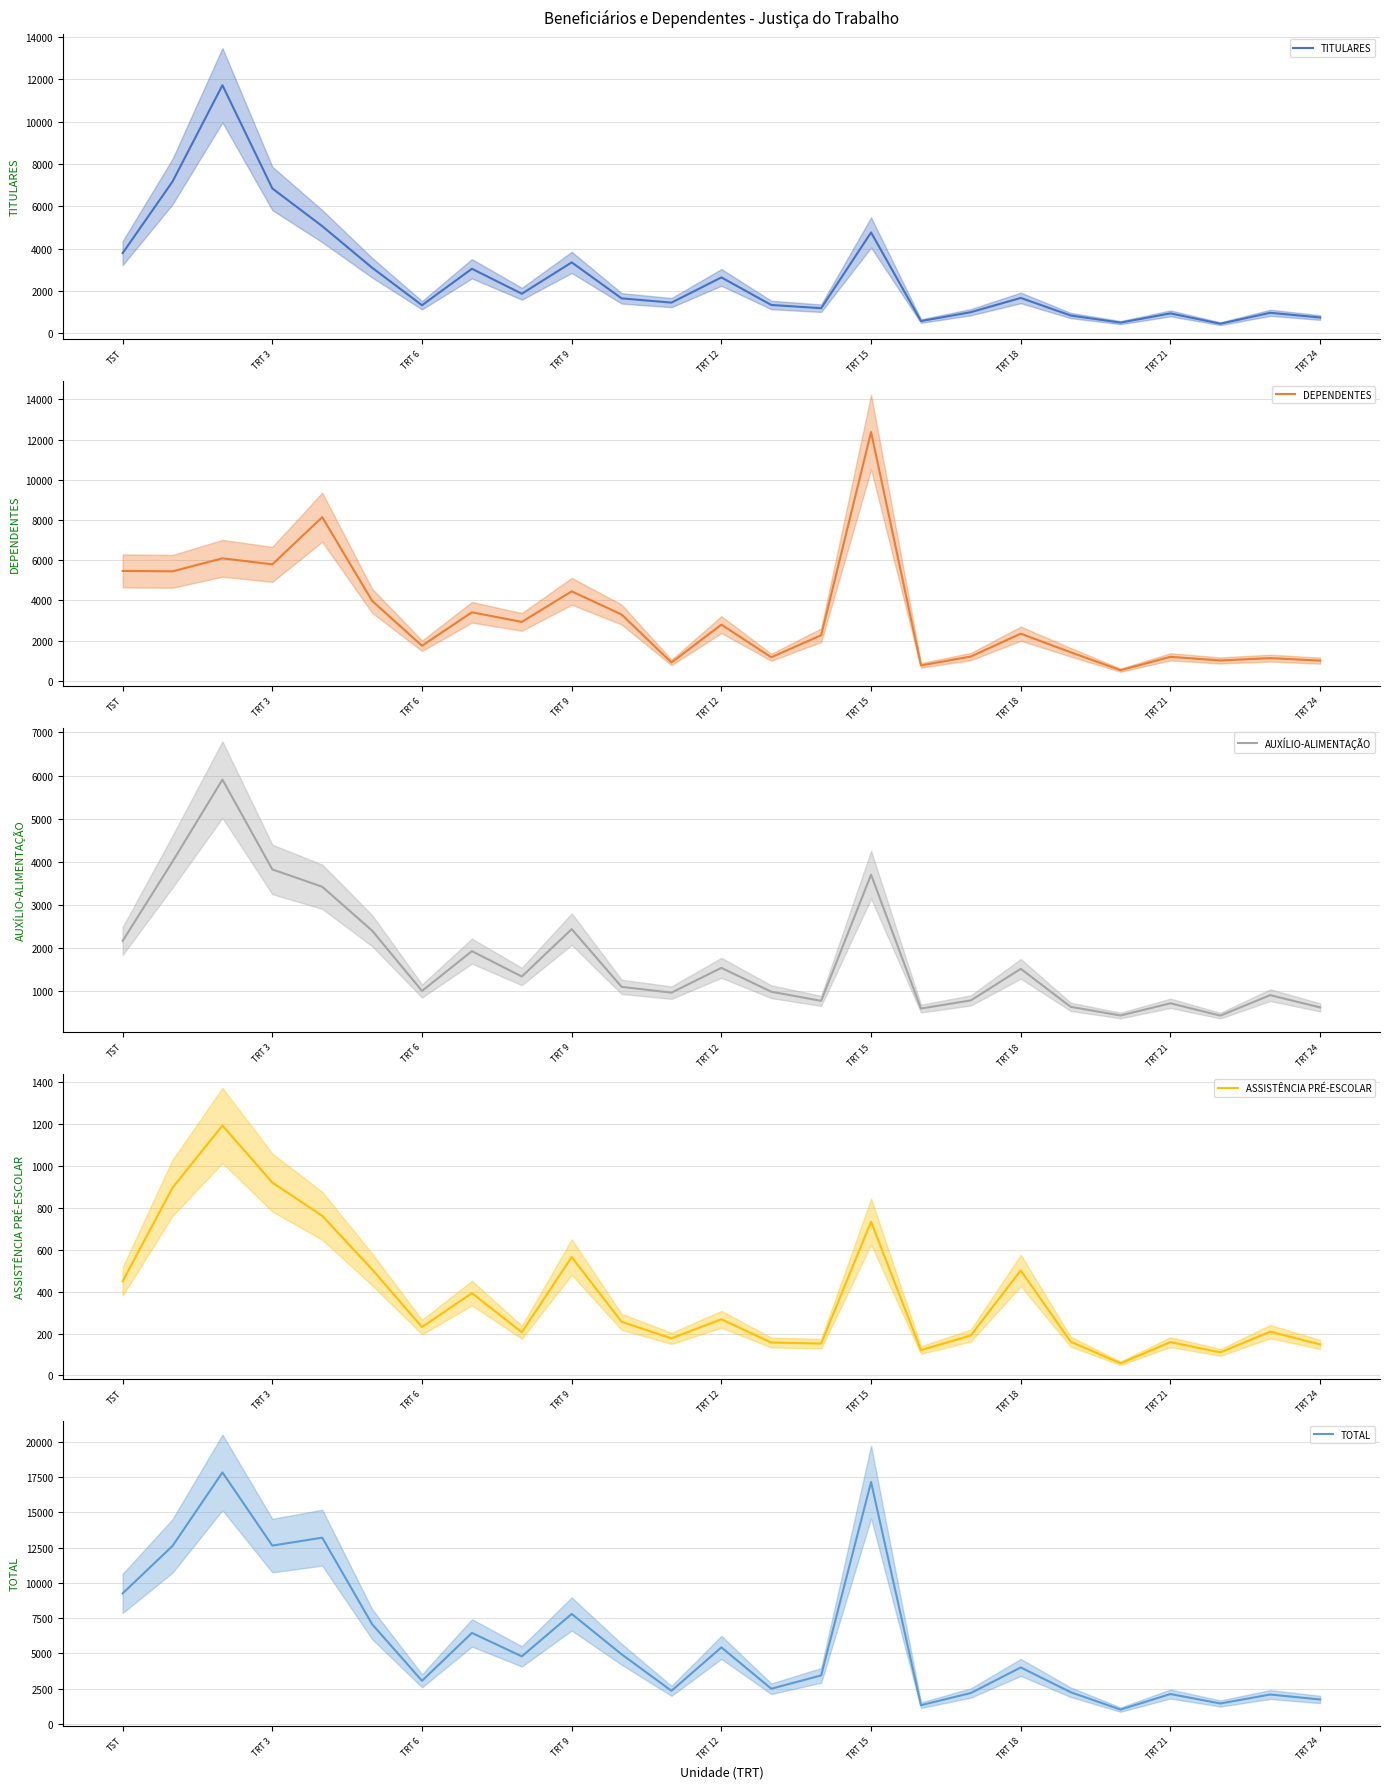

True or false: TOTAL and ASSISTÊNCIA PRÉ-ESCOLAR cross at least once.

False